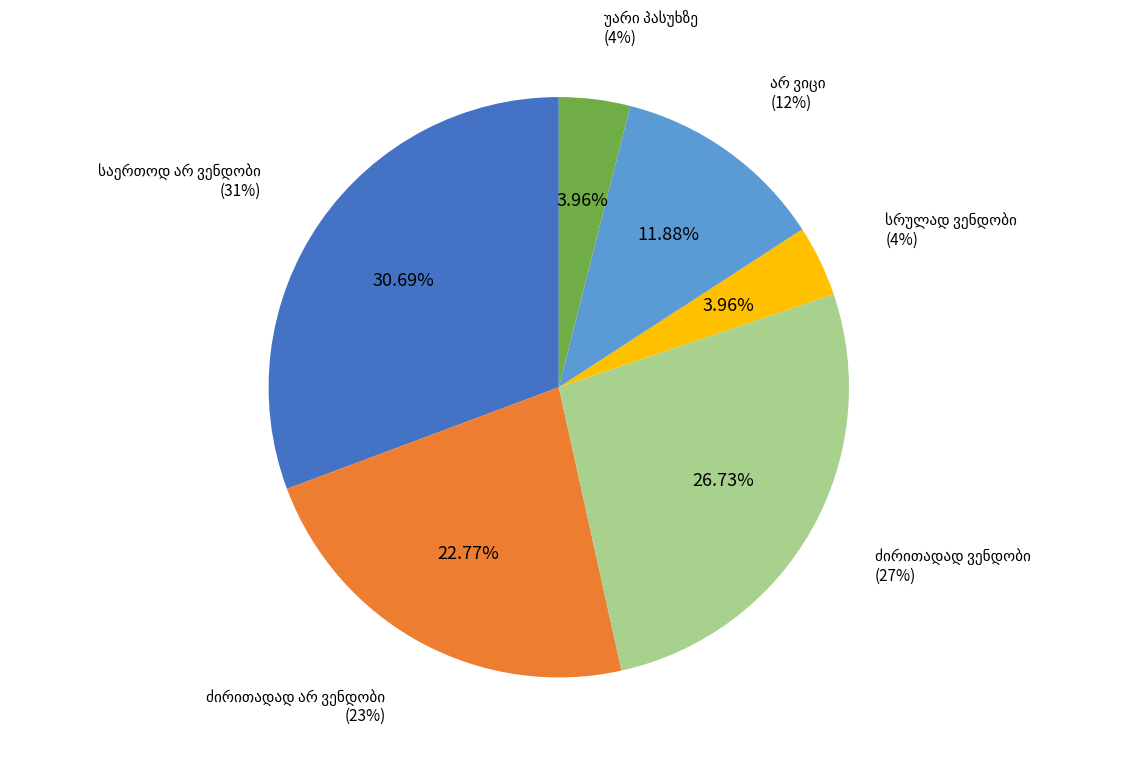

What percentage is NOT represented by ძირითადად არ ვენდობი?

77.2%